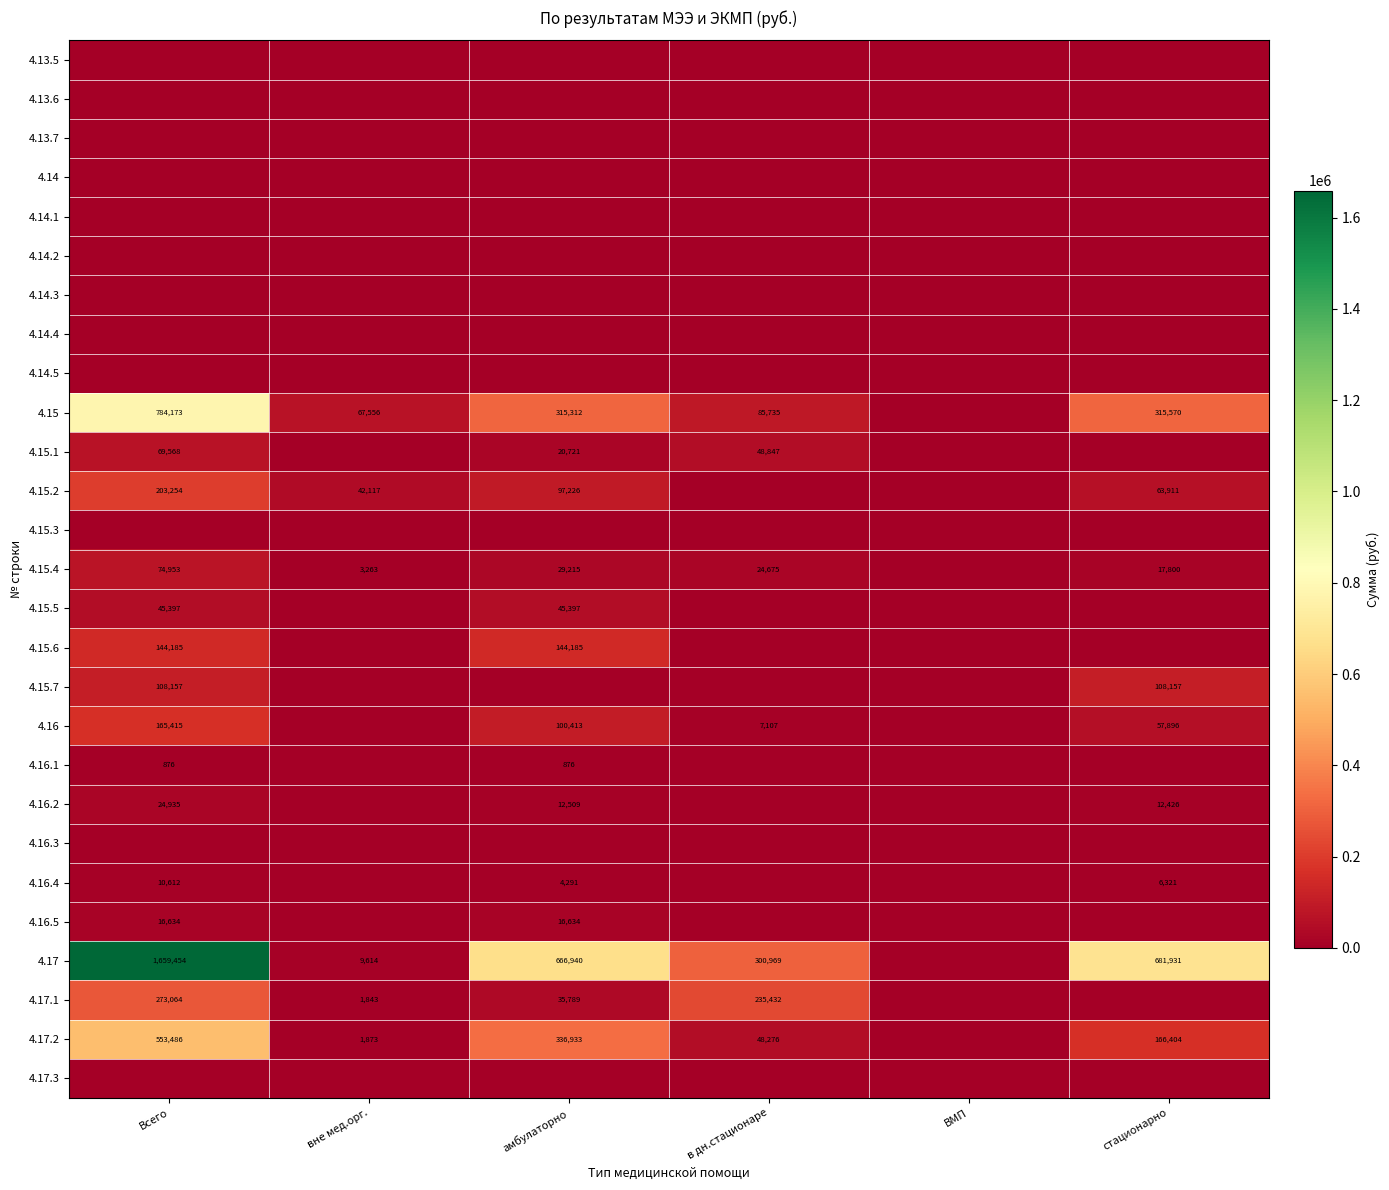

True or false: 4.15 has a value of 431818 at амбулаторно.

False